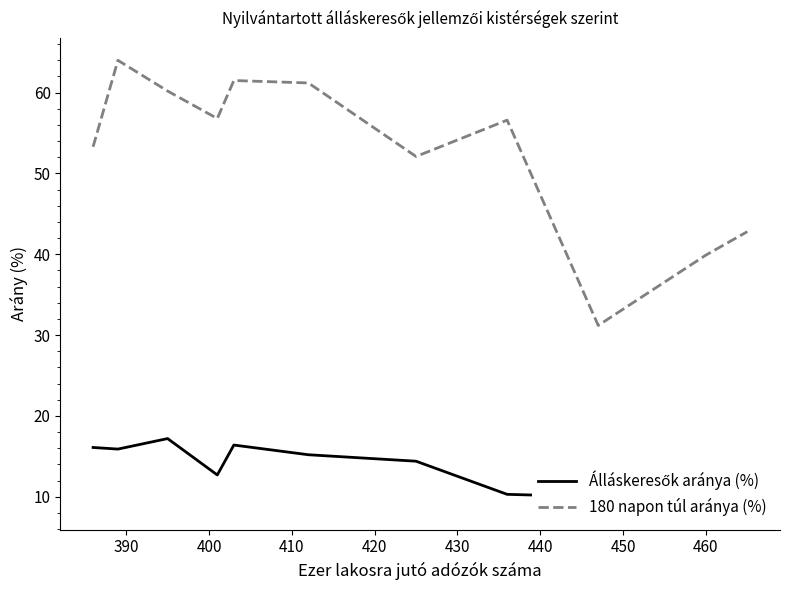

Reading left to right, list all the values displayed in this chart.

Álláskeresők aránya (%): 16.1	15.9	17.2	12.7	16.4	15.2	14.4	10.3	10.0	11.6	8.7
180 napon túl aránya (%): 53.3	64.0	60.2	56.8	61.5	61.2	52.1	56.6	31.2	39.9	42.8